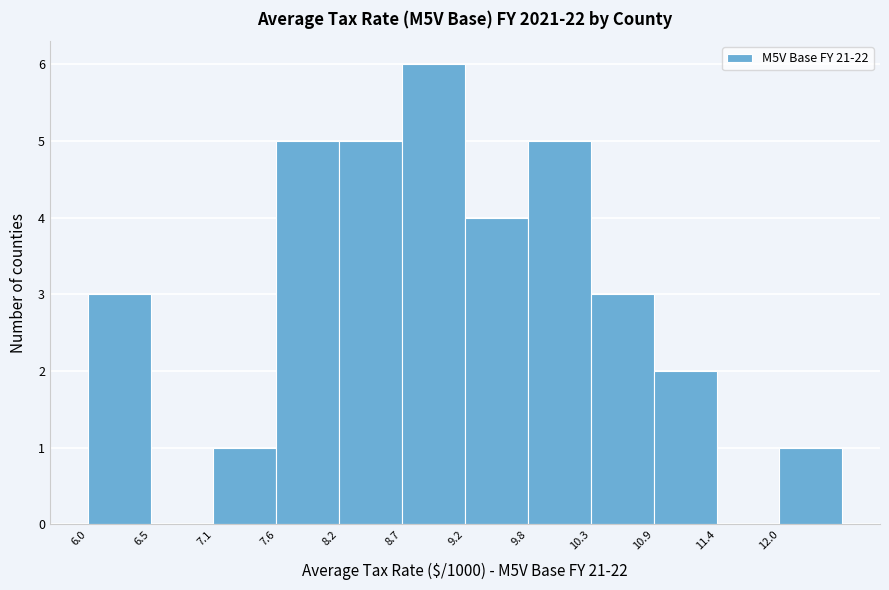

Reading left to right, transcribe this chart: for each bar, give the range it covers on the x-axis and its height. Neither the bar edges nor the heights are printed on the chart, so give them approximately, as read against the axes.

6.0 to 6.5: 3
6.5 to 7.1: 0
7.1 to 7.6: 1
7.6 to 8.2: 5
8.2 to 8.7: 5
8.7 to 9.2: 6
9.2 to 9.8: 4
9.8 to 10.3: 5
10.3 to 10.9: 3
10.9 to 11.4: 2
11.4 to 12.0: 0
12.0 to 12.5: 1